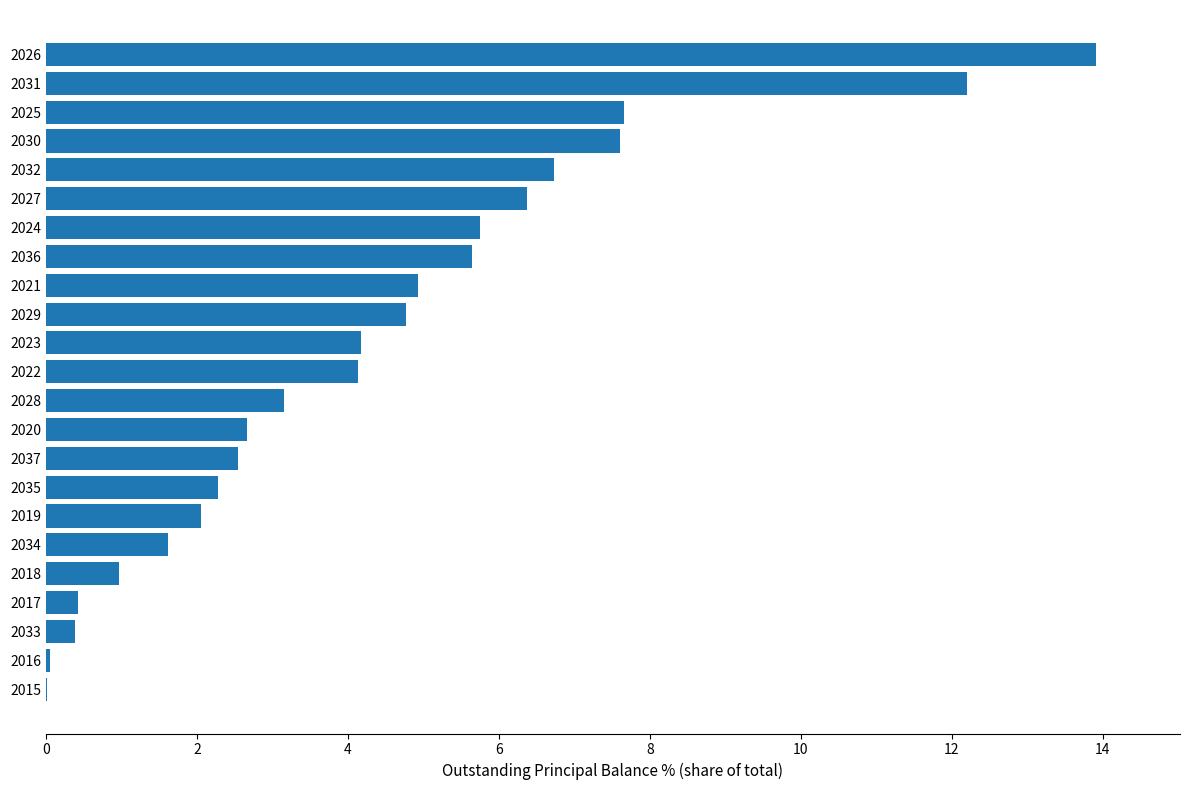

True or false: the data shows 13.2 at 2025.

False